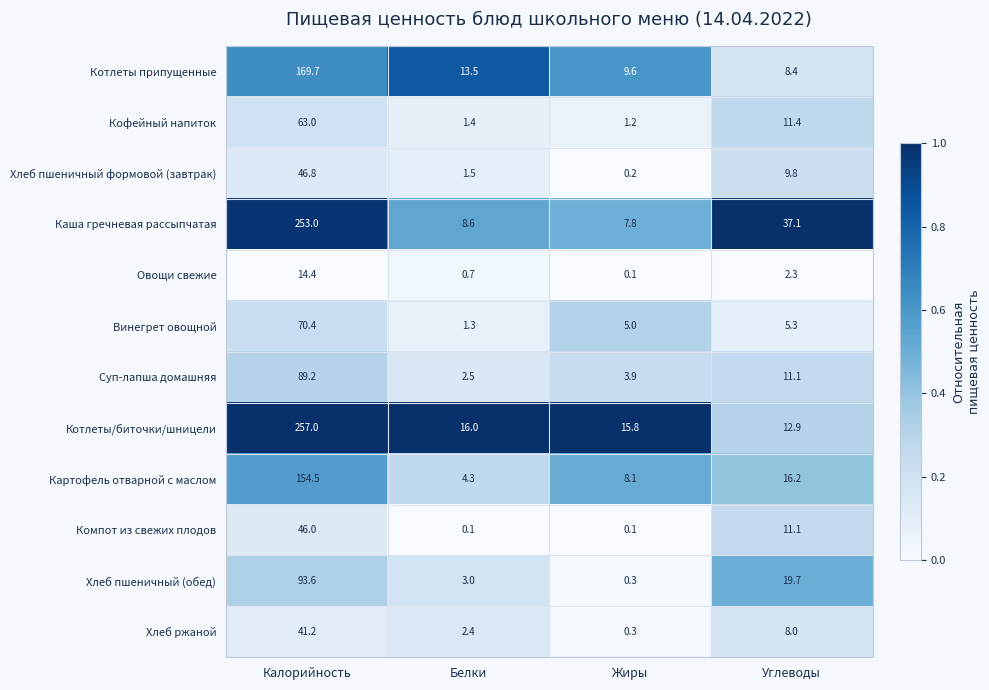

The Суп-лапша домашняя series shows 11.1 at Углеводы. True or false?

True